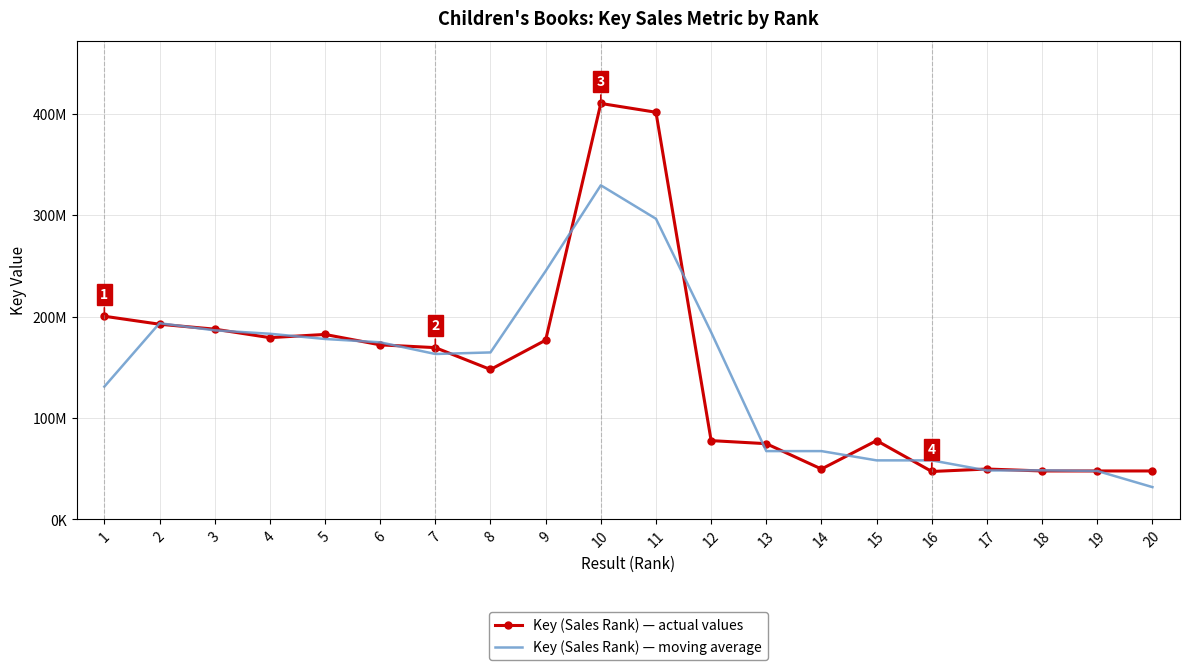

At which category is the sum across all series the highest?

10